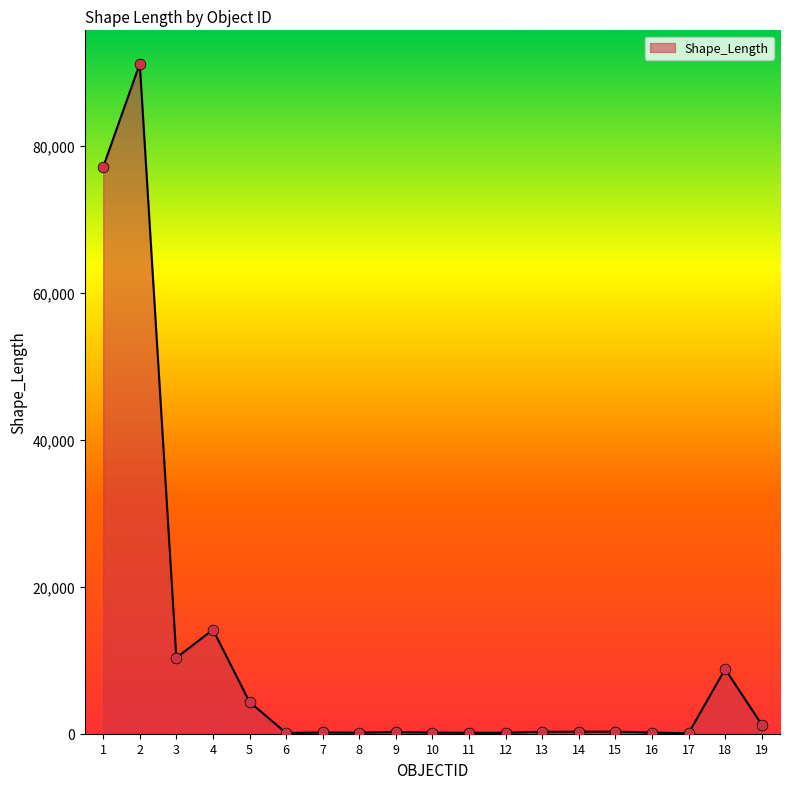

Between 16 and 3, which is larger?

3